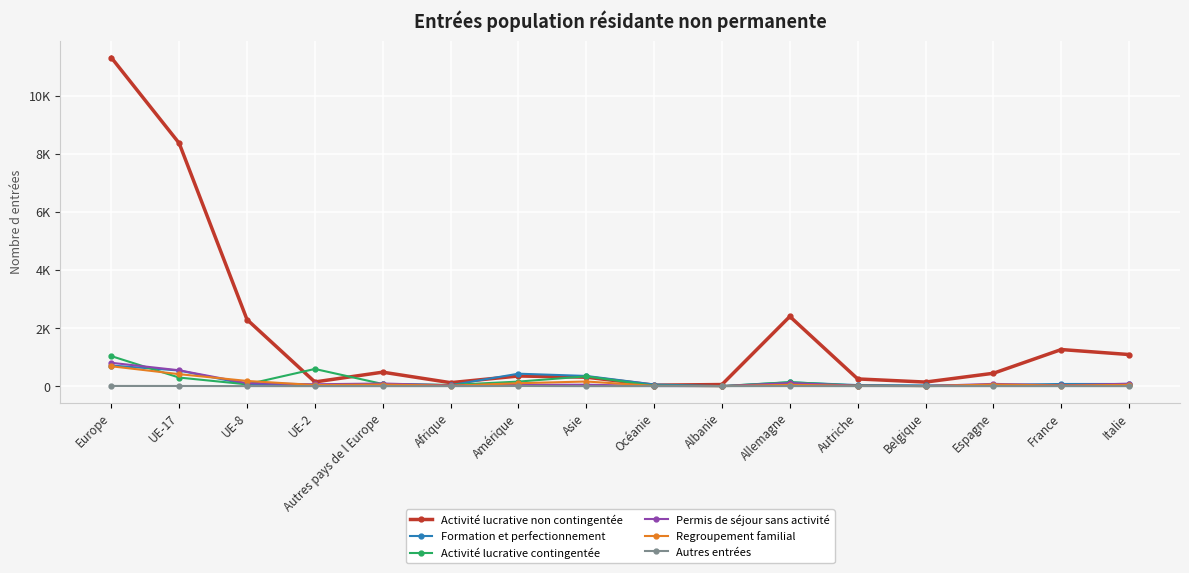

What is the value of the Permis de séjour sans activité point at the 11th from the left?

106